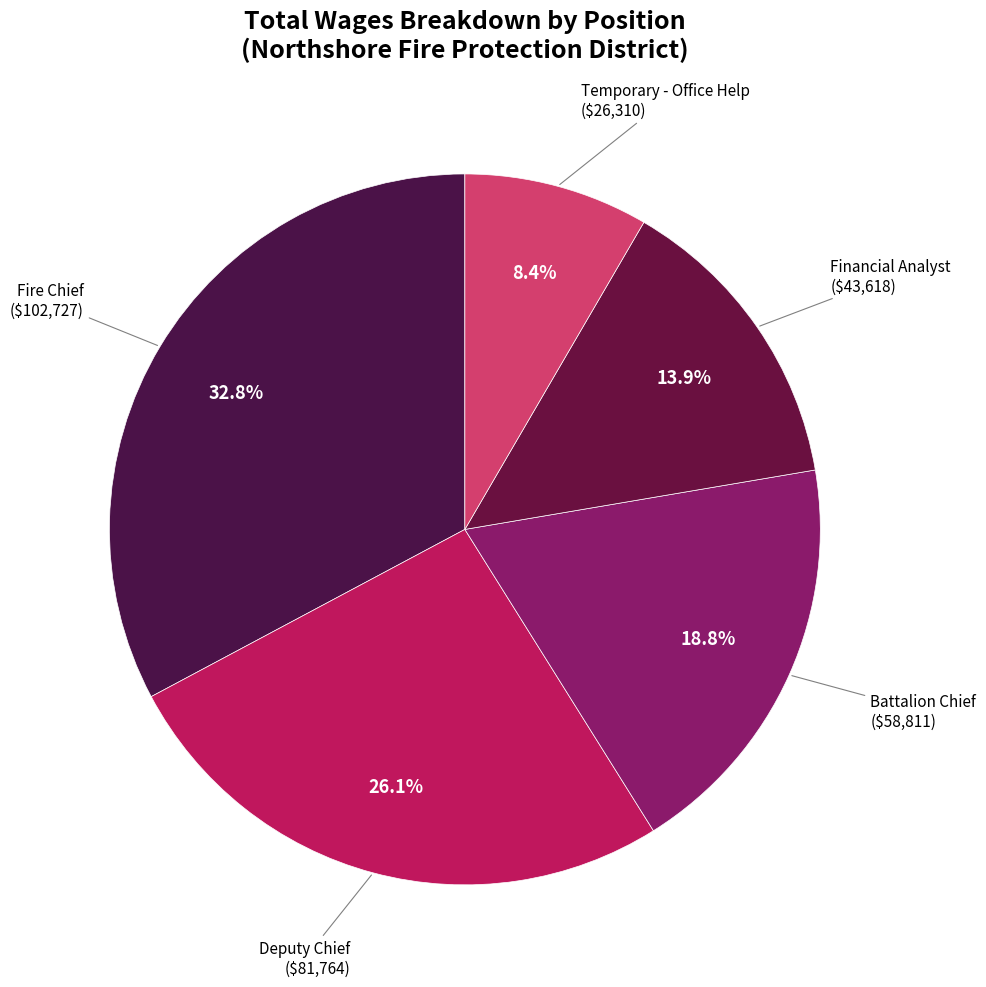

Count the number of slices in the pie.

5